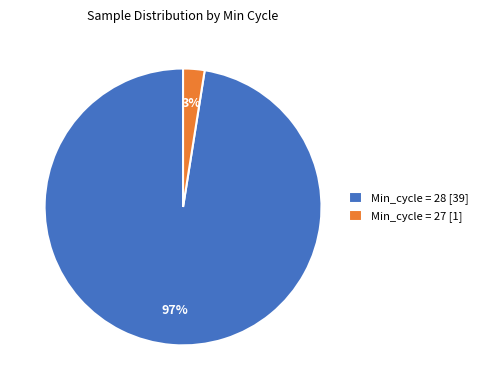

Which has a higher value, Min_cycle = 27 [1] or Min_cycle = 28 [39]?

Min_cycle = 28 [39]